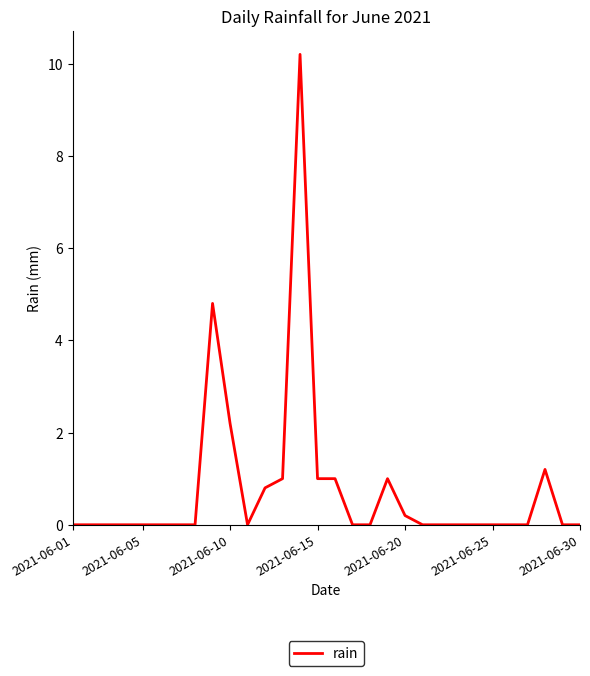

How many series are shown in this chart?

1